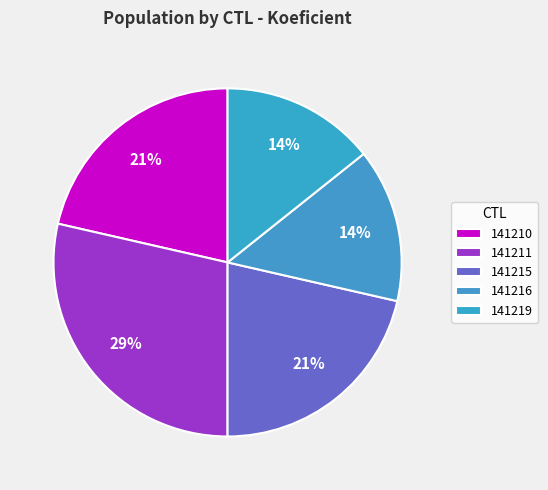

Does any single category account for the majority?

No